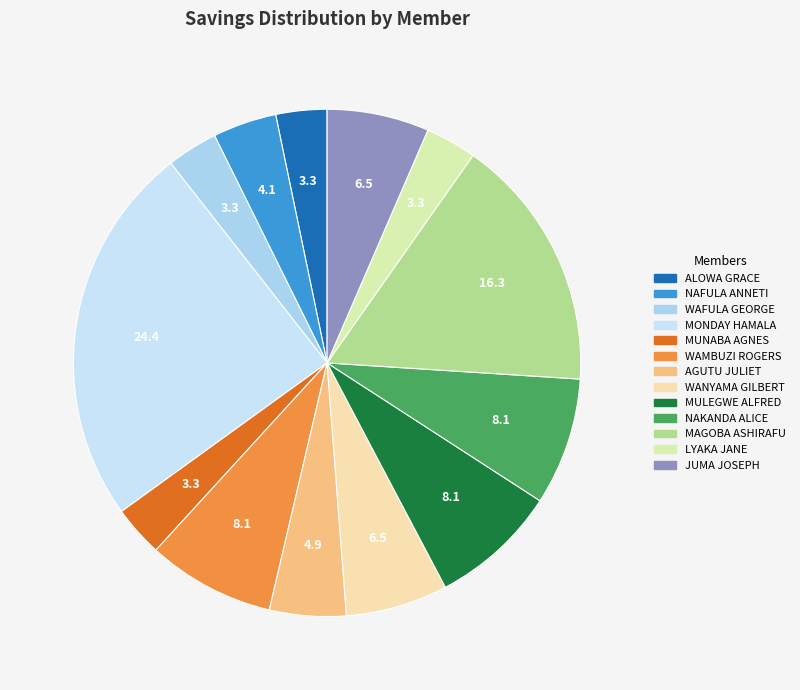

How many segments does this pie chart have?

13